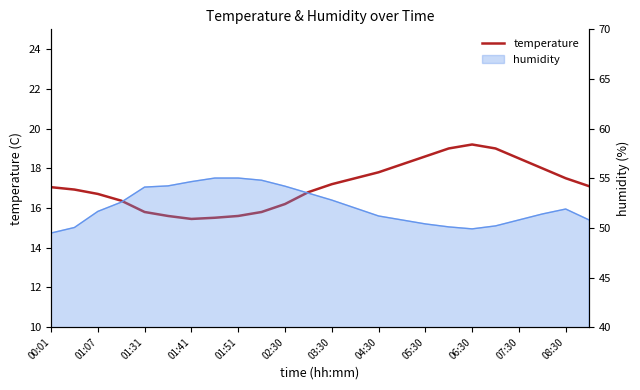

Between 06:30 and 05:30, which is larger?

06:30